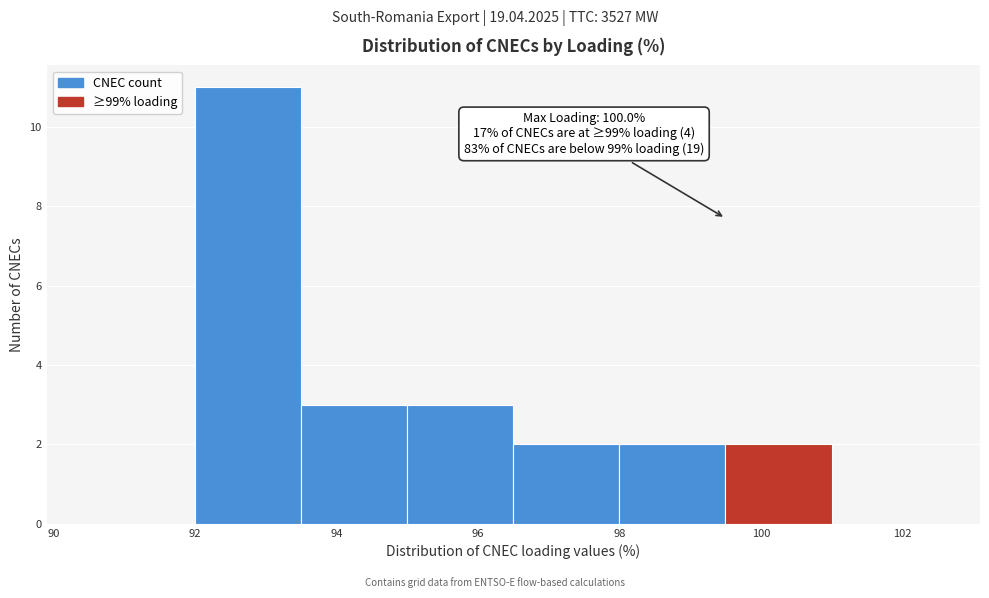

Over which range of the x-axis is the bar tallest?

92.0 to 93.5